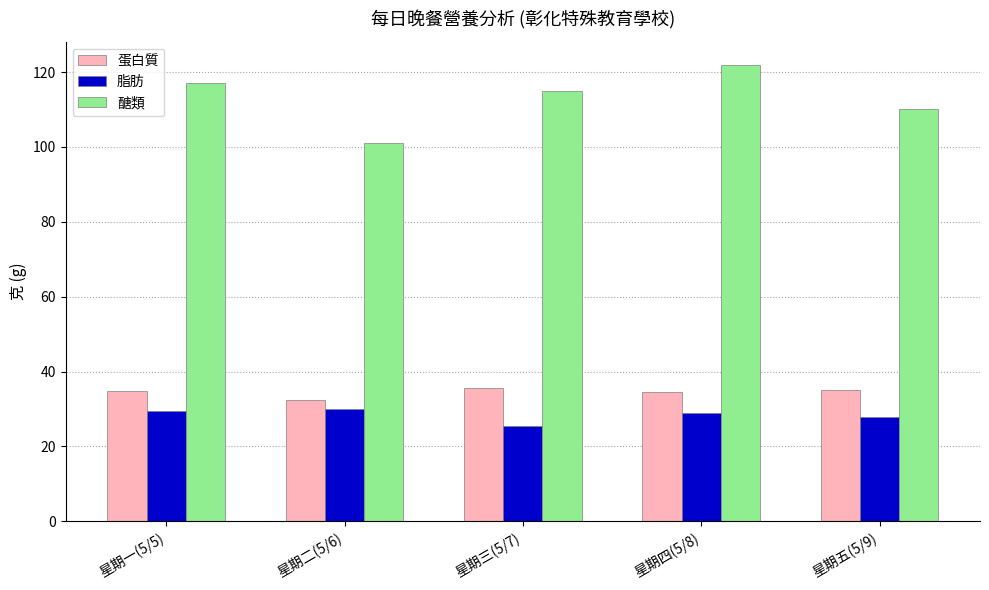

At how many categories does at least one series exceed 87?

5